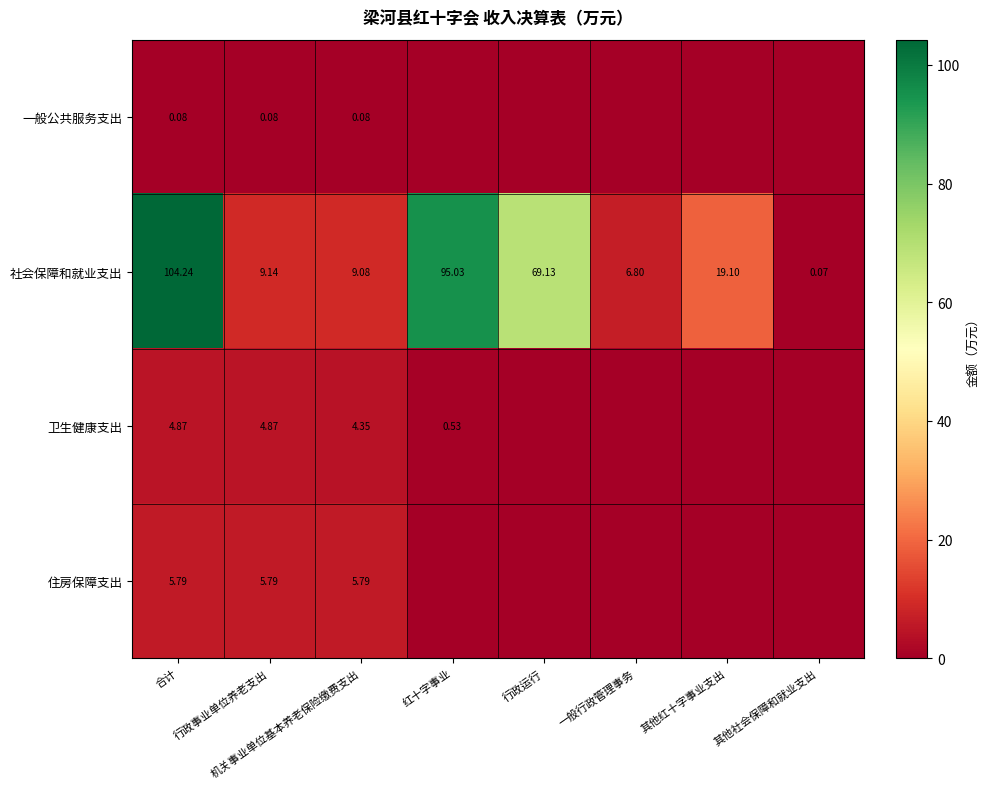

Count the number of data series in this chart.

4